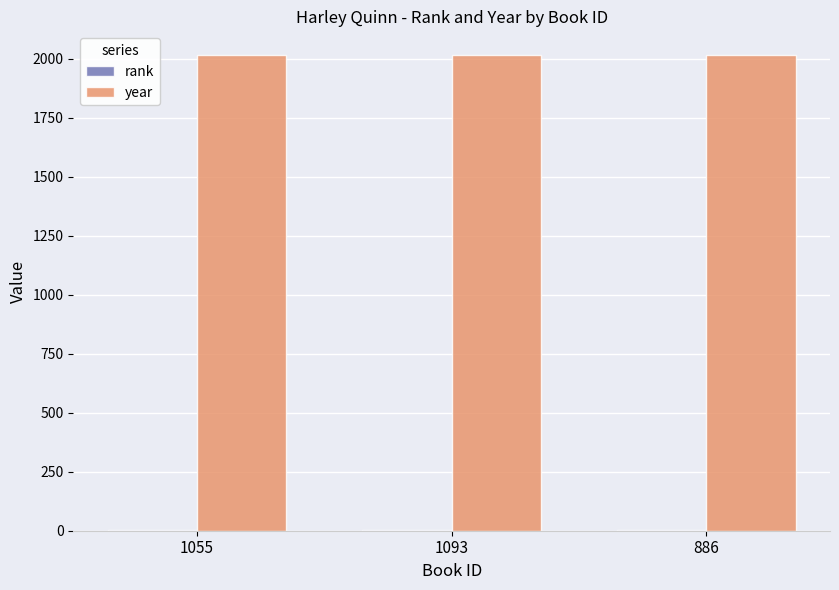

The value of year at 886 is 599. True or false?

False